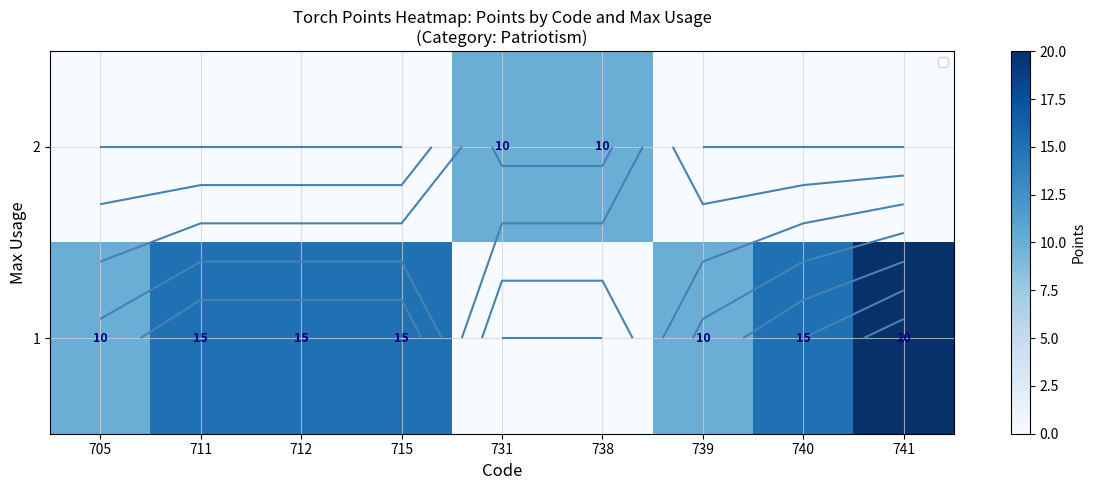

Between 712 and 731, which series saw the biggest shift?

row_1